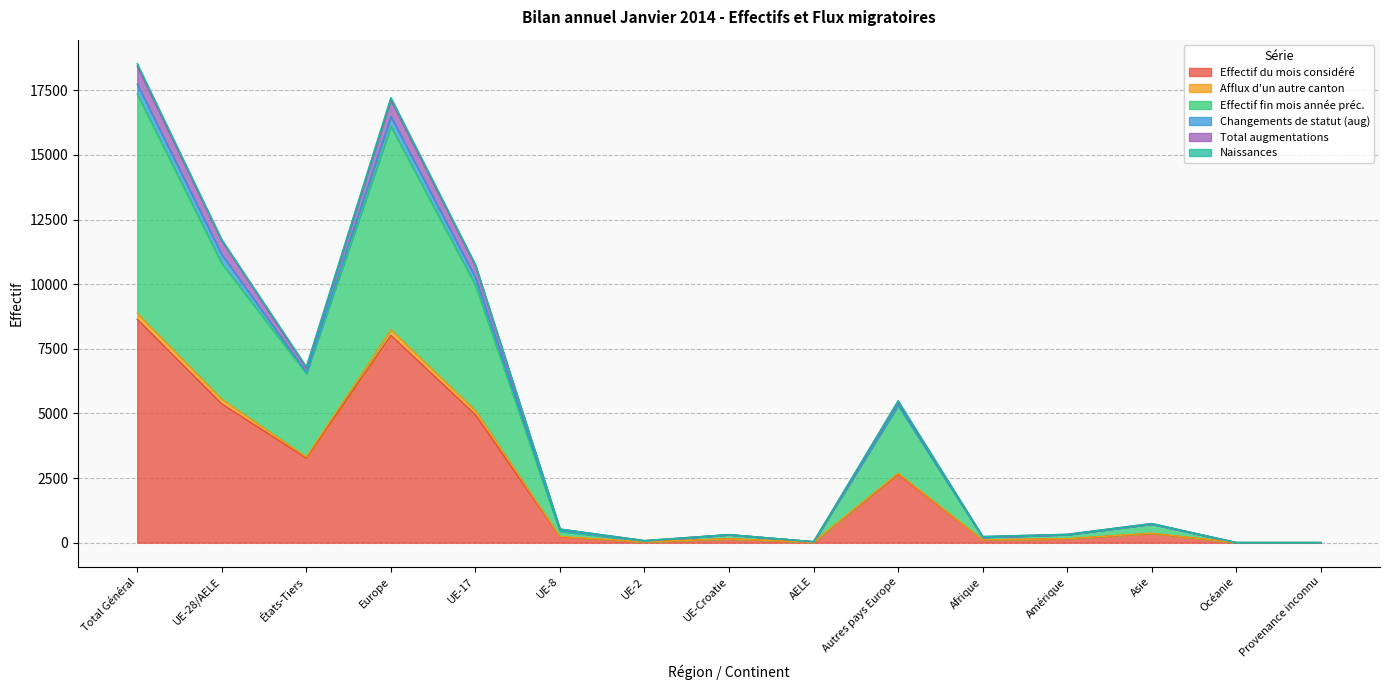

At which label does Effectif du mois considéré reach its peak?

Total Général